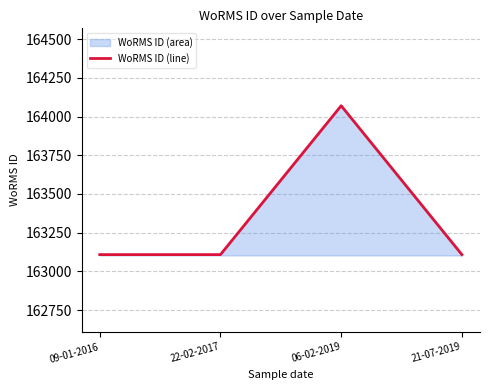

How many points are higher than both their immediate neighbors (excluding endpoints)?

1